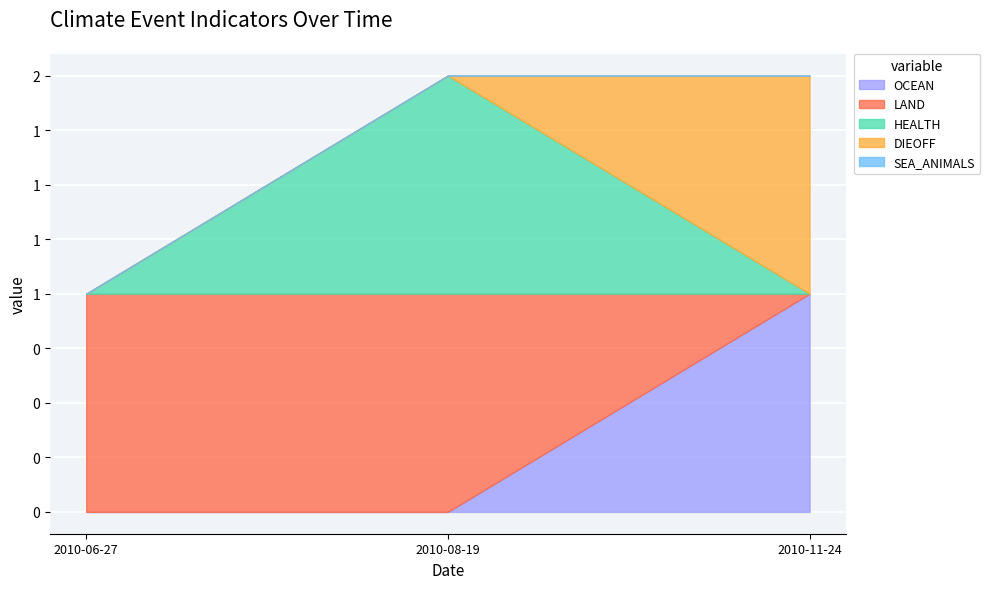

Reading left to right, list all the values displayed in this chart.

OCEAN: 2010-11-24=1	2010-08-19=0	2010-06-27=0
LAND: 2010-11-24=0	2010-08-19=1	2010-06-27=1
HEALTH: 2010-11-24=0	2010-08-19=1	2010-06-27=0
DIEOFF: 2010-11-24=1	2010-08-19=0	2010-06-27=0
SEA_ANIMALS: 2010-11-24=0	2010-08-19=0	2010-06-27=0